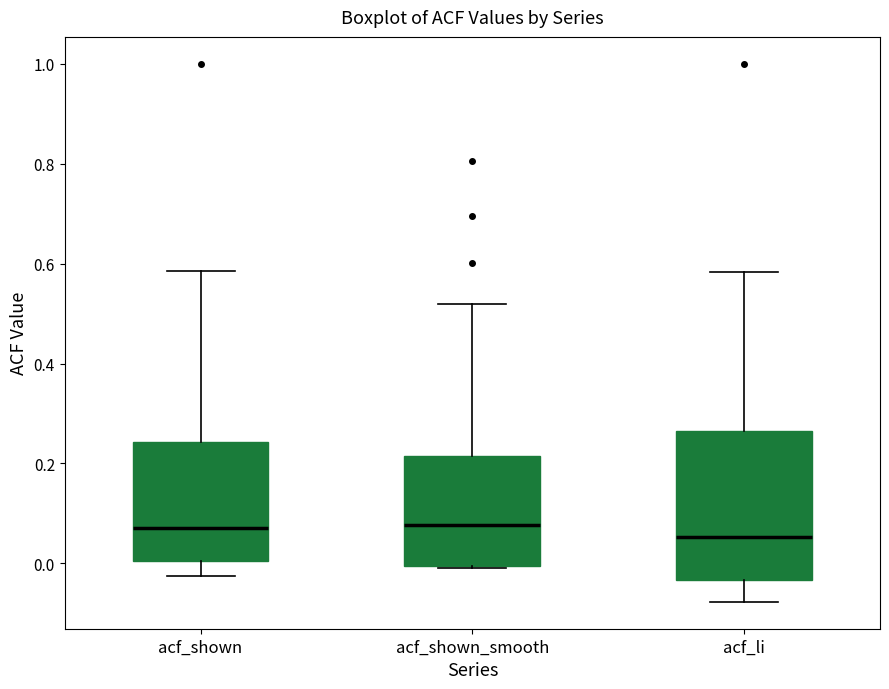

Which box is the tallest, from its lower edge to its upper edge?

acf_li